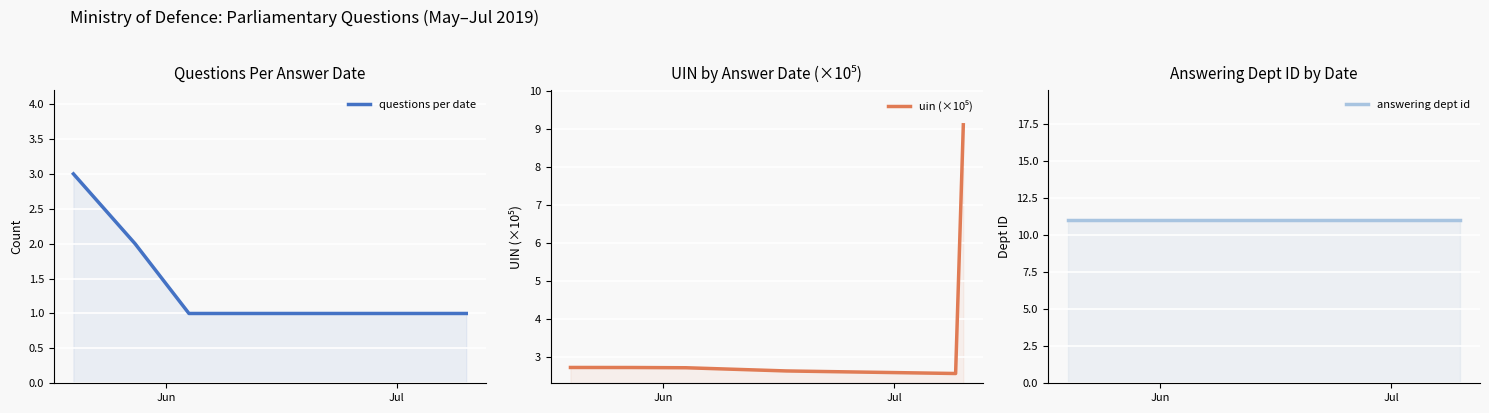

The answering dept id series shows 11.0 at Jul. True or false?

True